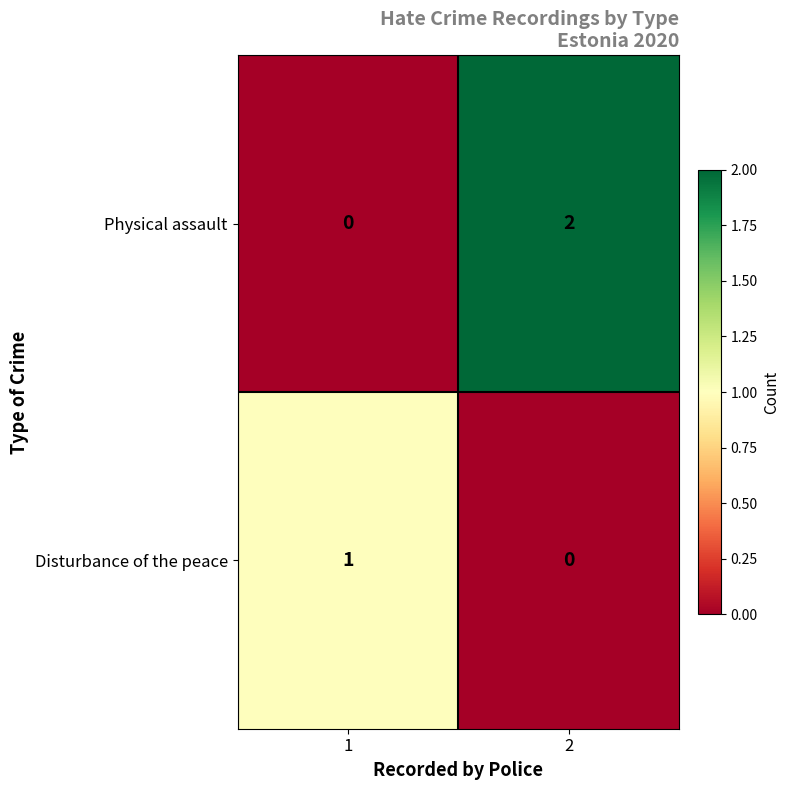

Which series changed the most between 1 and 2?

Physical assault